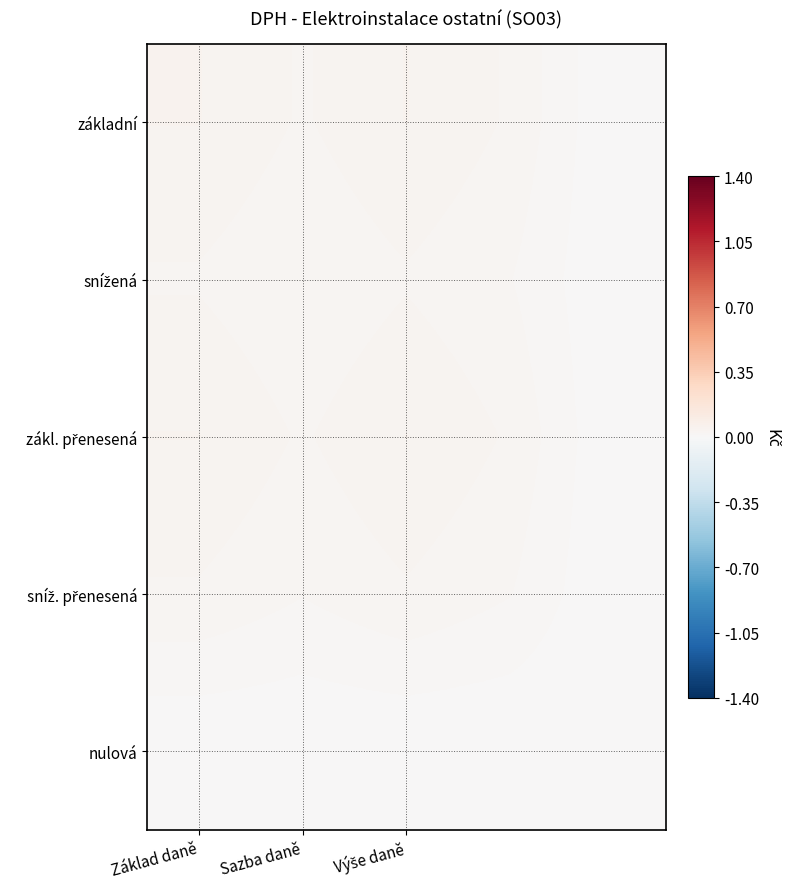

Which label corresponds to the largest value in the chart?

Základ daně